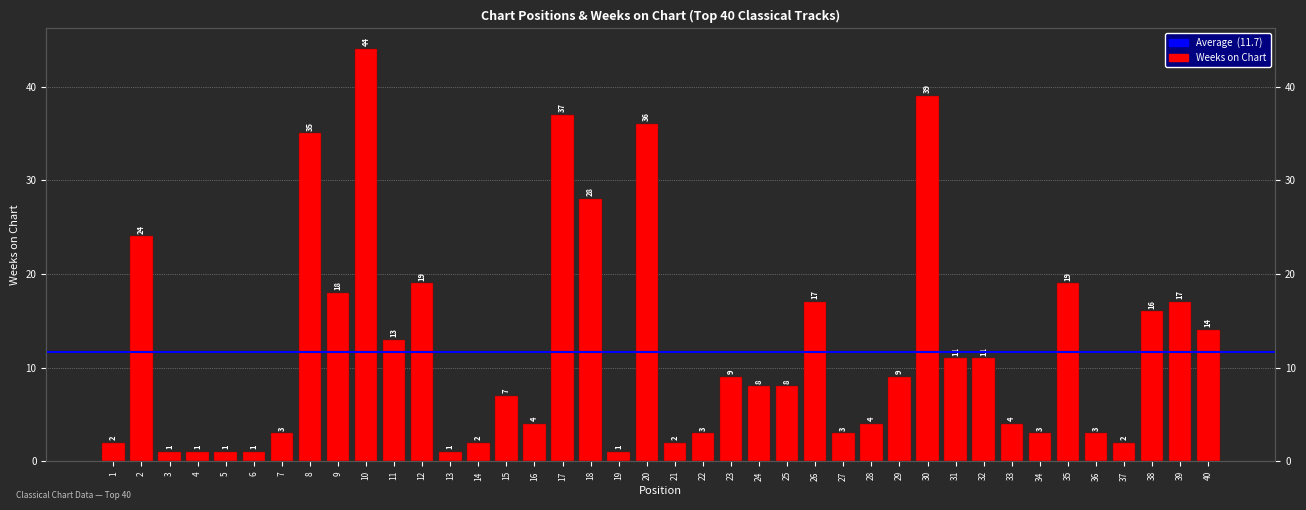

Which category has the highest value across all series?

10